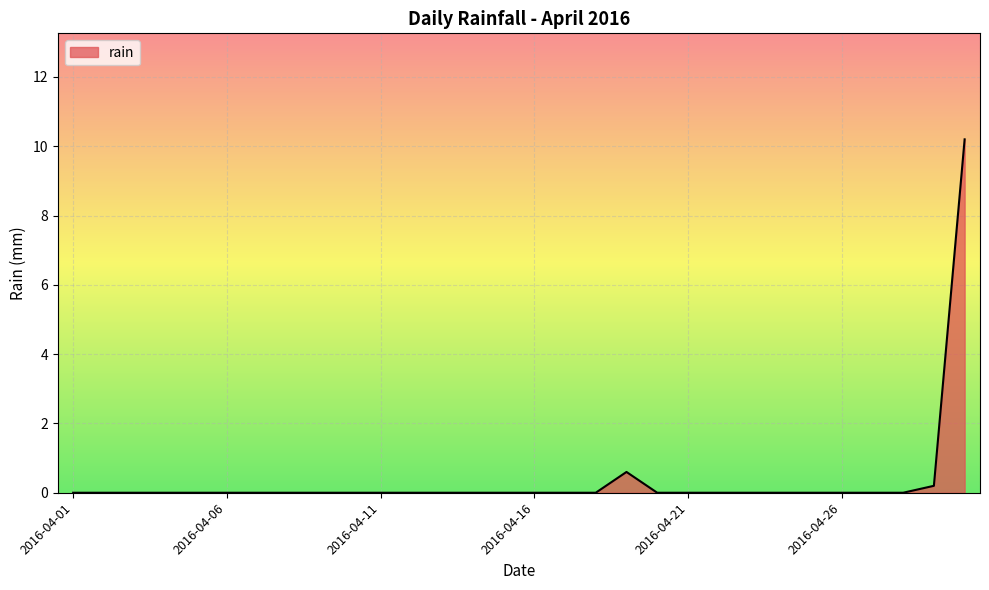

What is the greatest value displayed?

10.2